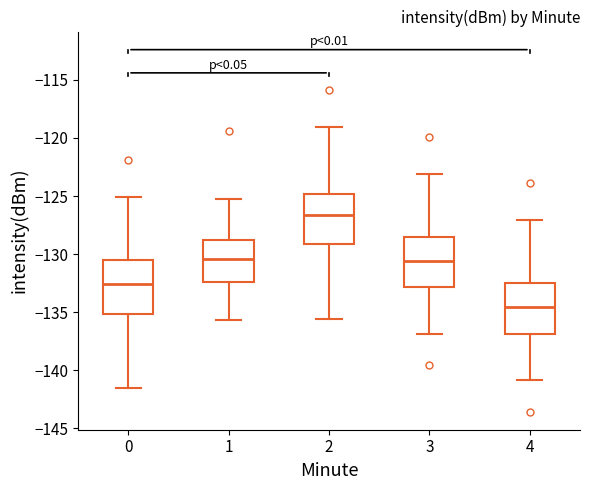

Reading left to right, read every box against the y-axis: the position of its median line, the range the box covers, and the ends of its whiskers. The values are not printed on the chart, so give them approximately, as read against the axis.

0: median -132.5, box -135.0 to -130.5, whiskers -141.5 to -125.0
1: median -130.5, box -132.5 to -129.0, whiskers -135.5 to -125.0
2: median -126.5, box -129.0 to -125.0, whiskers -135.5 to -119.0
3: median -130.5, box -133.0 to -128.5, whiskers -137.0 to -123.0
4: median -134.5, box -137.0 to -132.5, whiskers -141.0 to -127.0